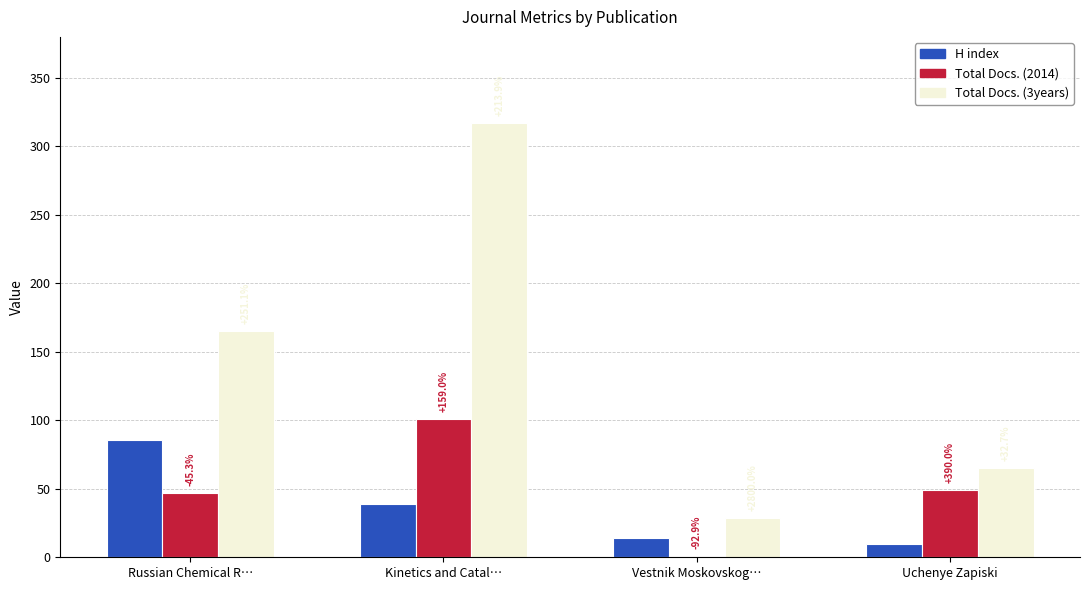

At which label does H index reach its minimum?

Uchenye Zapiski